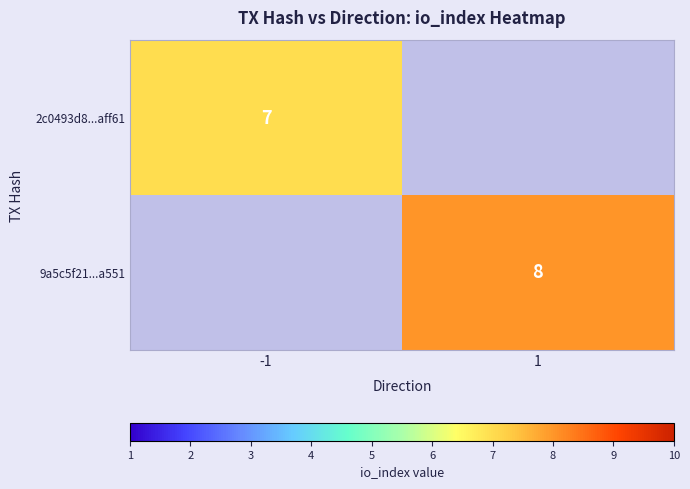

At how many categories does at least one series exceed 3?

2